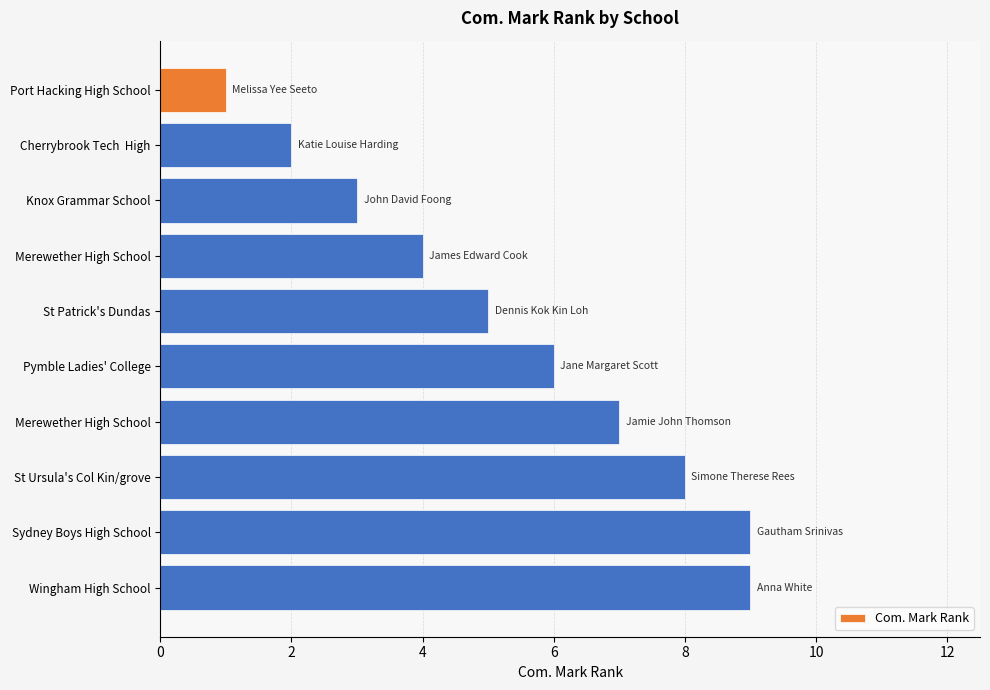

What is the average value?

5